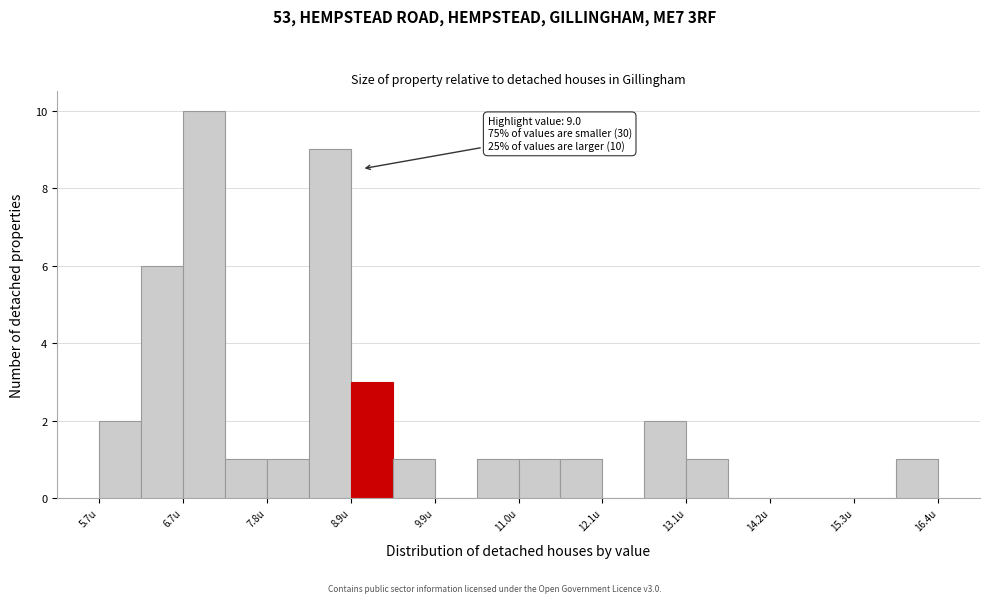

Read against the x-axis, roughly where is the centre of the tallest bar?

7.0